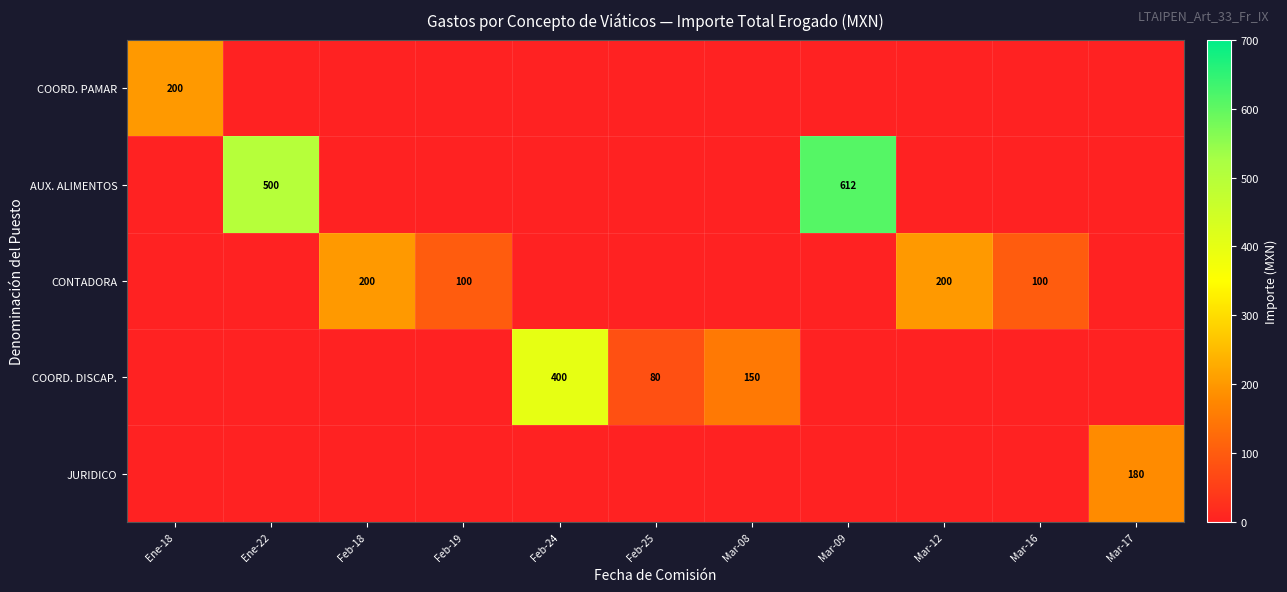

How many data points in COORD. DISCAP. are above 0?

3